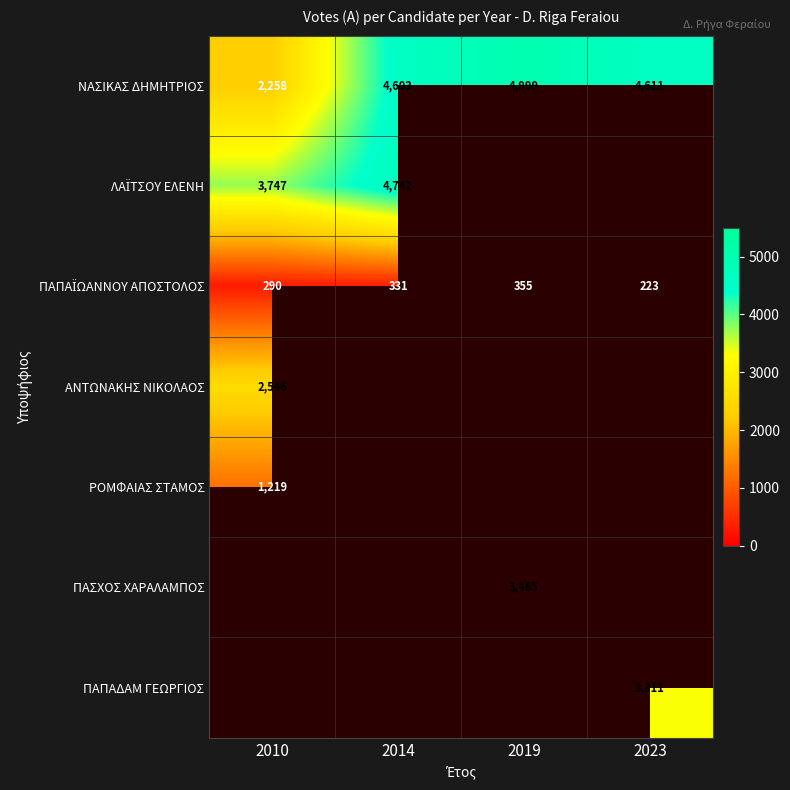

What is the difference between the ΝΑΣΙΚΑΣ ΔΗΜΗΤΡΙΟΣ values at 2014 and 2023?

8